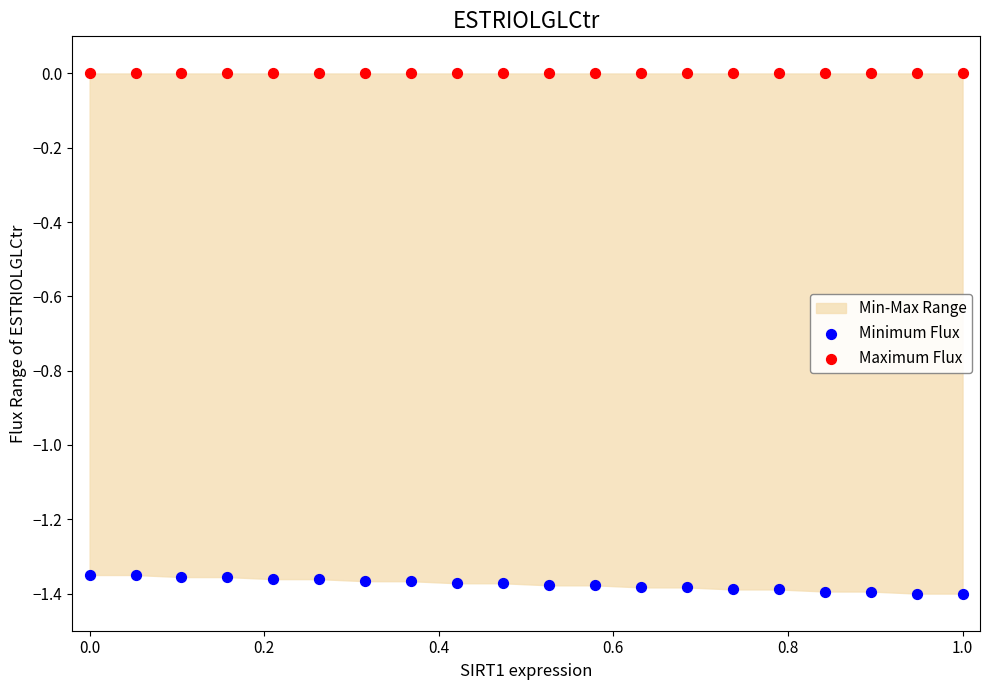

Which series contains the lowest Y value?

Minimum Flux